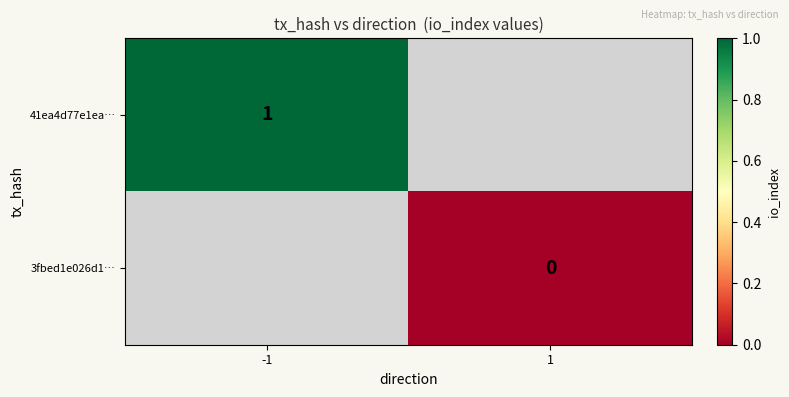

How many positive values does the 41ea4d77e1ea… series have?

1